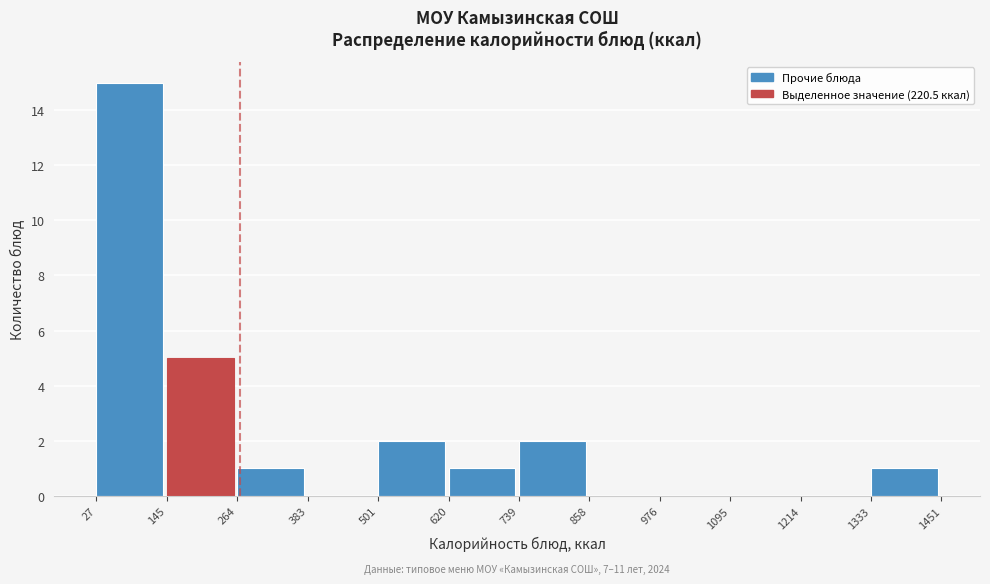

Which range on the x-axis has the tallest bar?

27 to 145